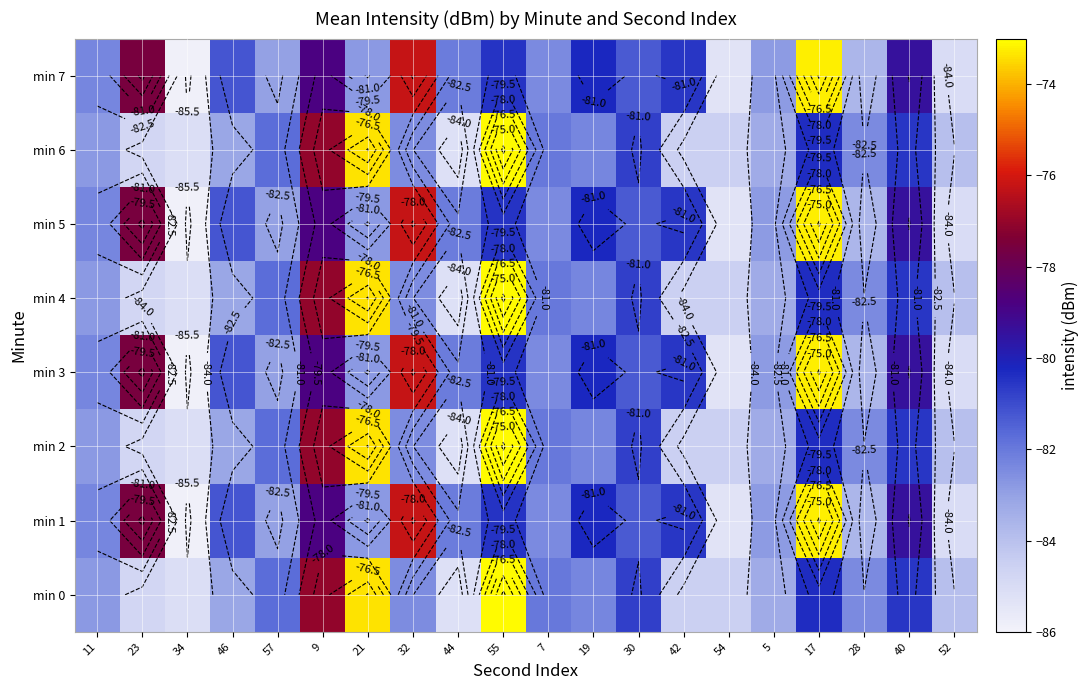

How many categories are shown in the chart?

20